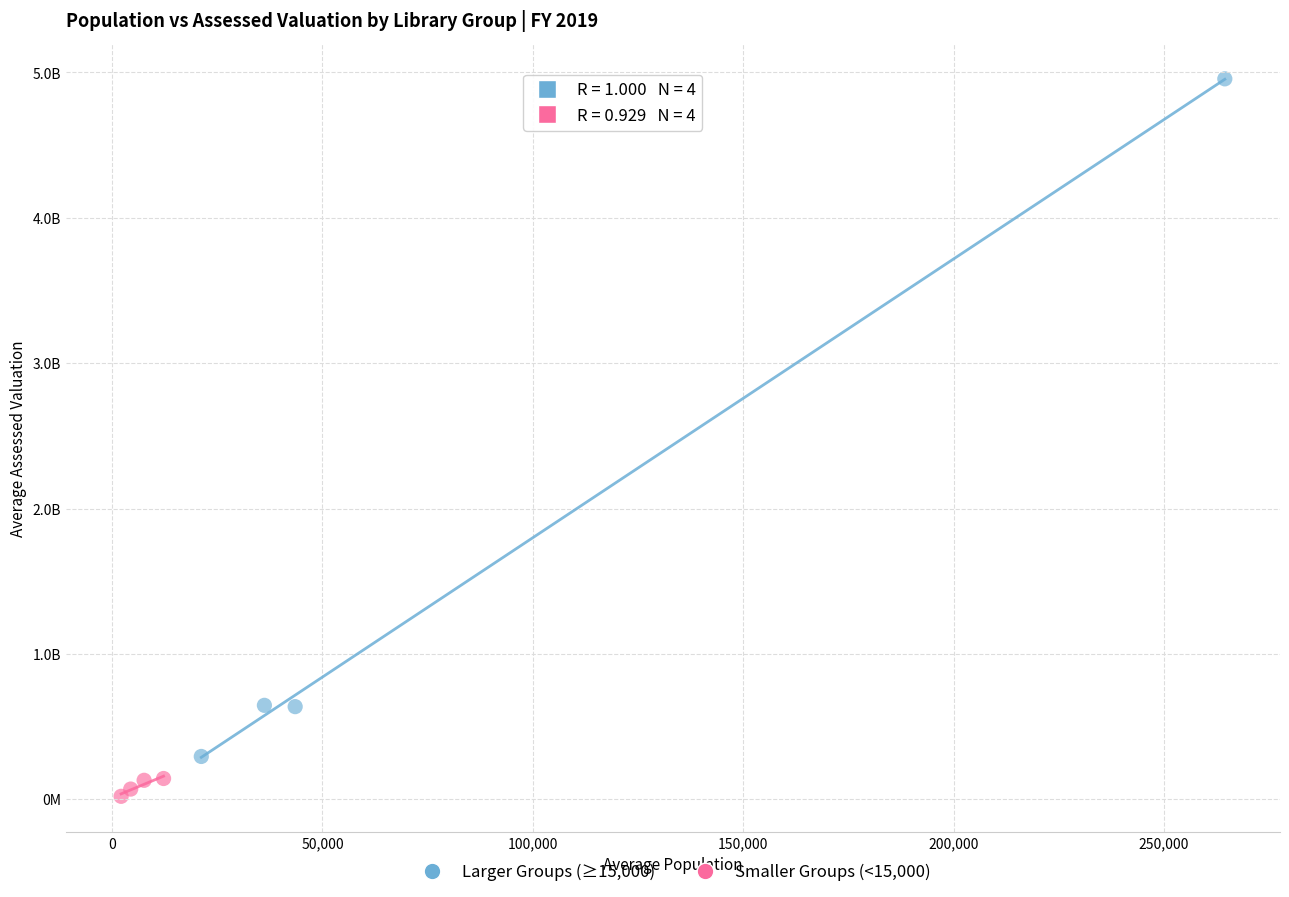

Which series contains the highest Y value?

Larger Groups (≥15,000)